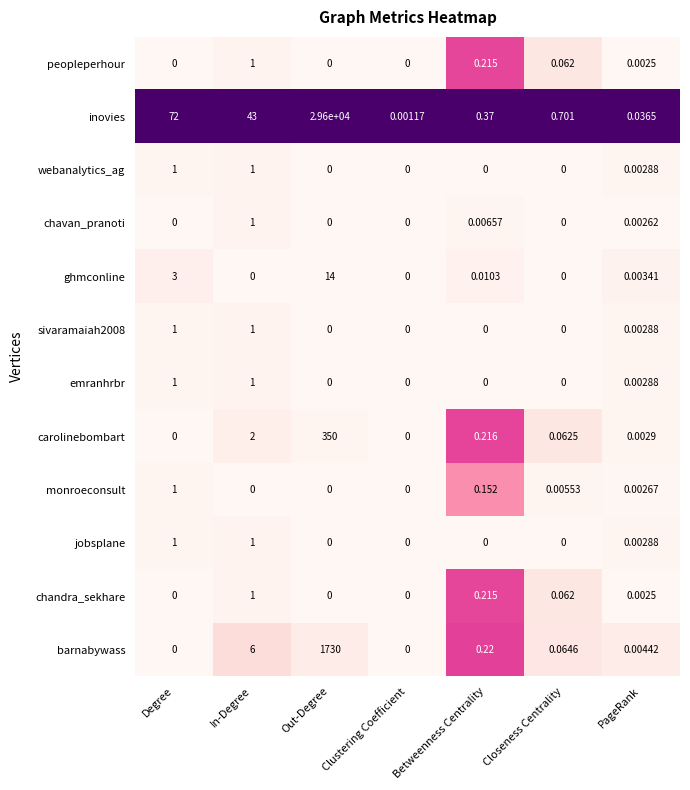

Which series has the largest total across all categories?

inovies